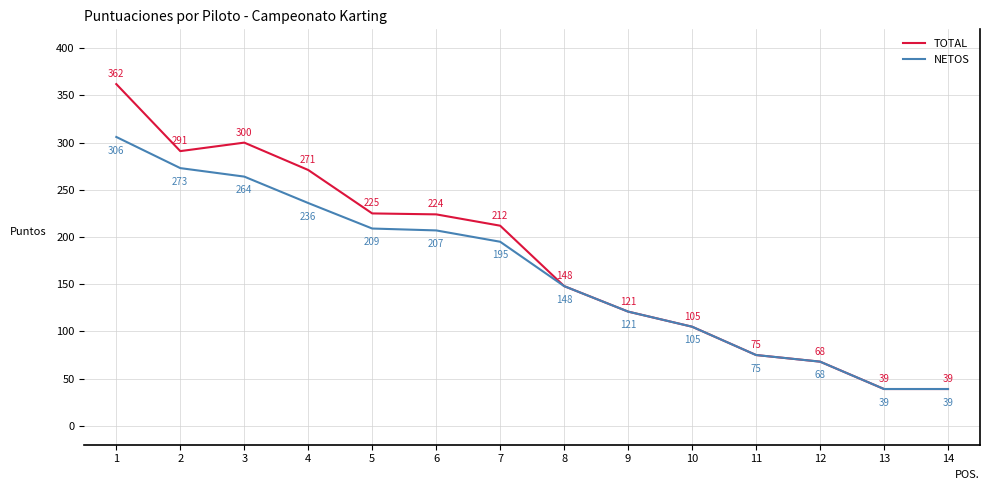

What is the difference between the maximum and minimum values in the TOTAL series?

323